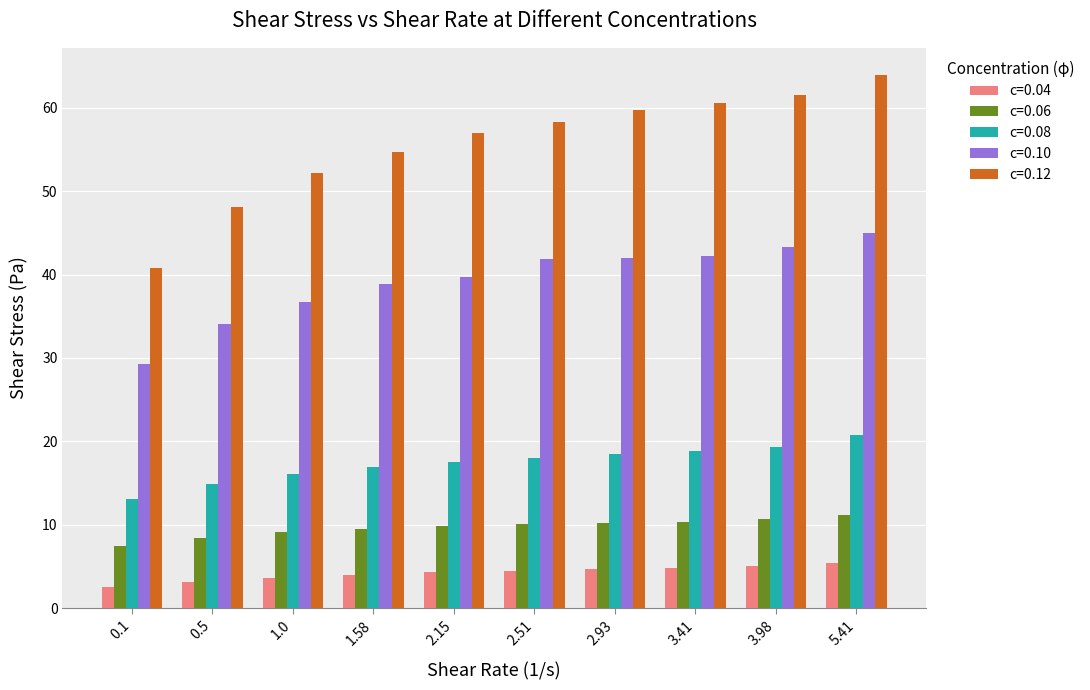

What is the highest value of the c=0.08 series?

20.8